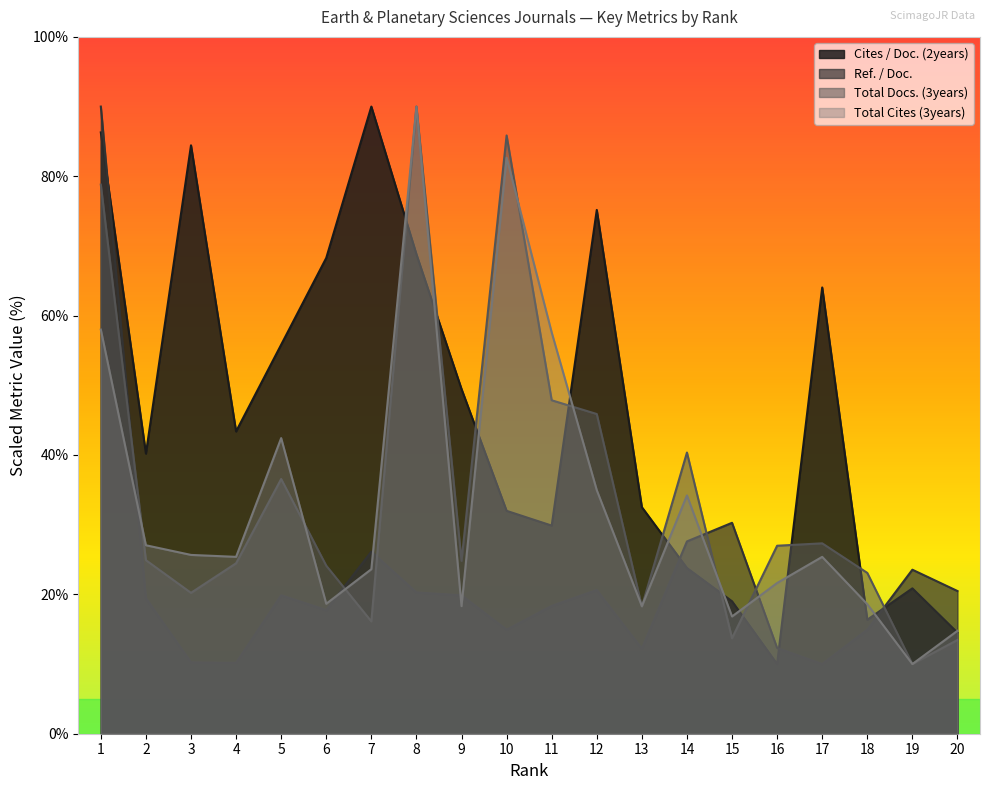

Between 4 and 9, which is larger?

9